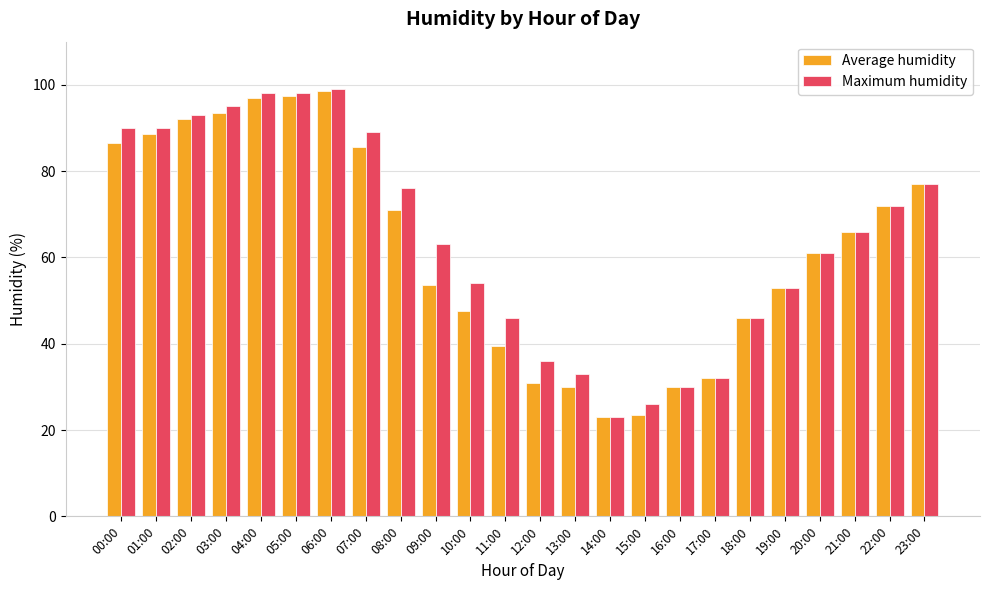

Are the bars grouped side by side (vs. stacked)?

Yes